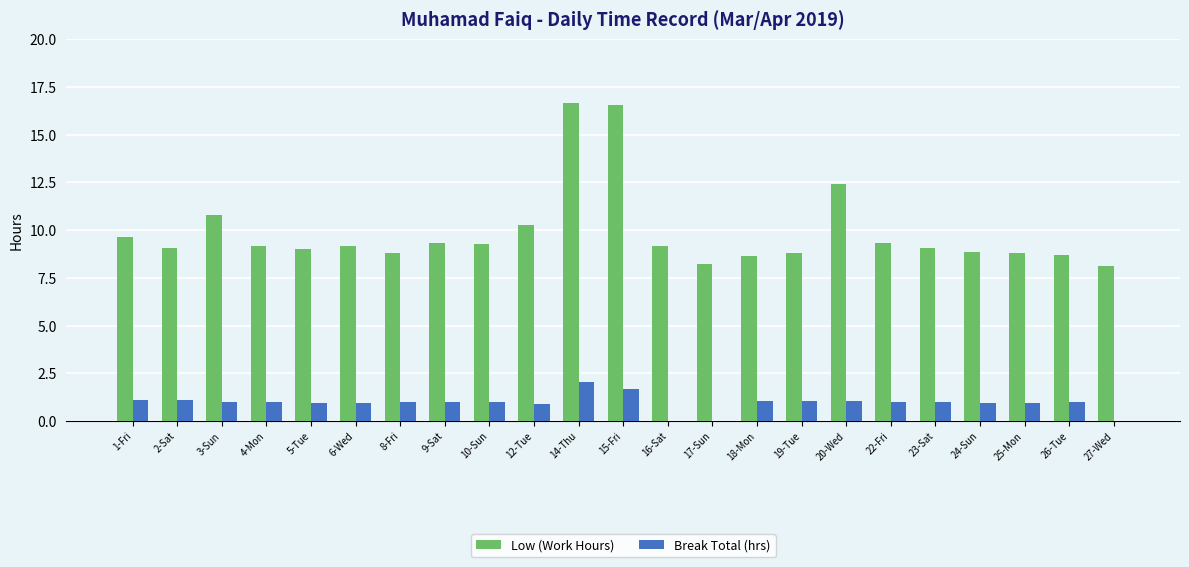

What is the approximate value of Break Total (hrs) at 18-Mon?

1.0